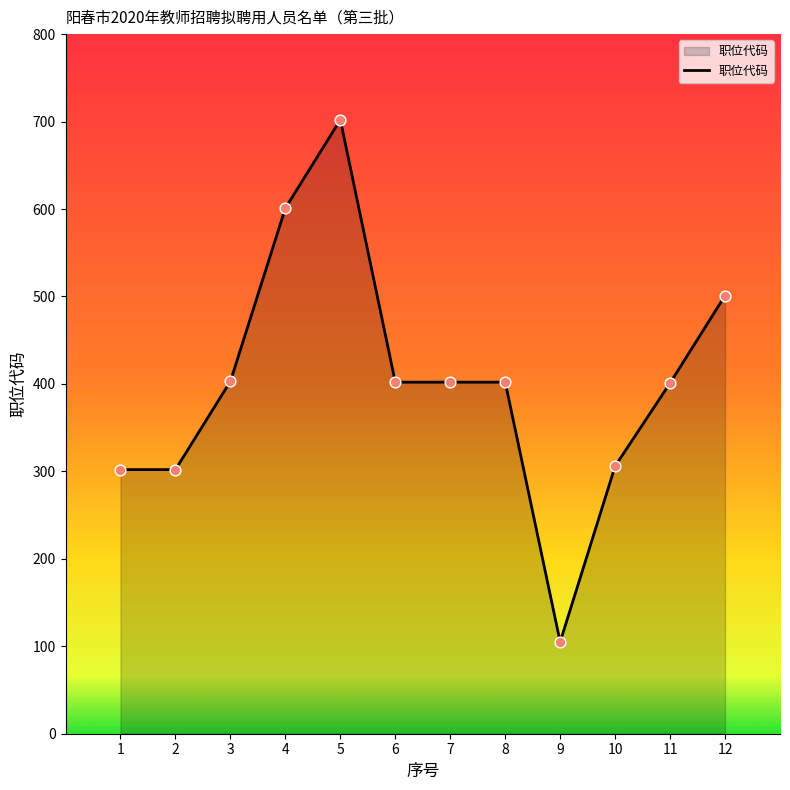

What is the change in value from 3 to 6?

-1